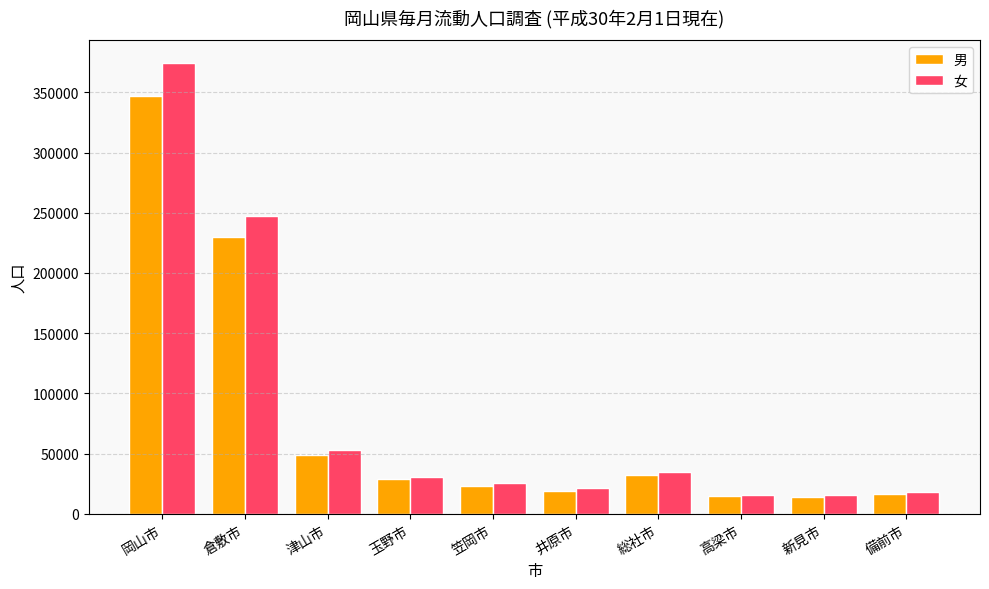

Is it true that 男 equals 16160 at 備前市?

True